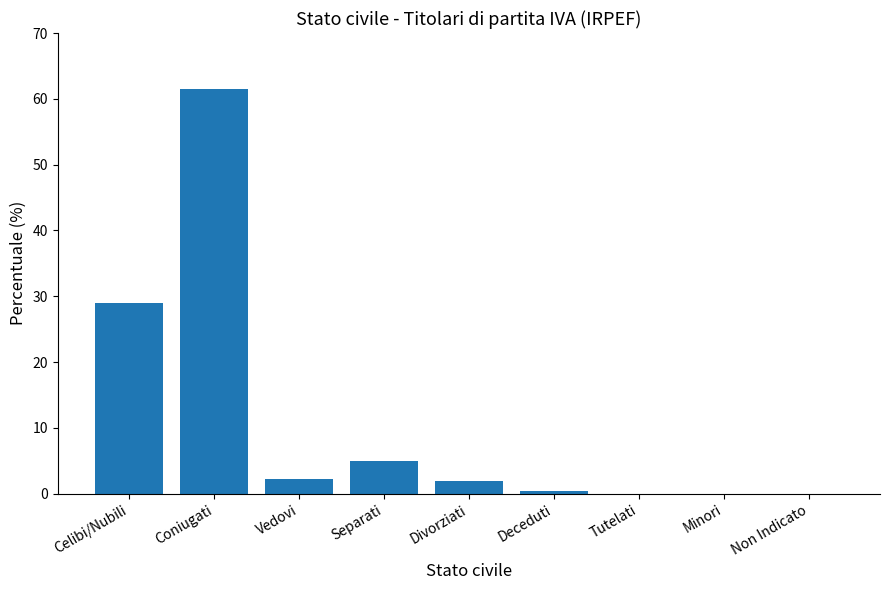

What is the average value?

11.1